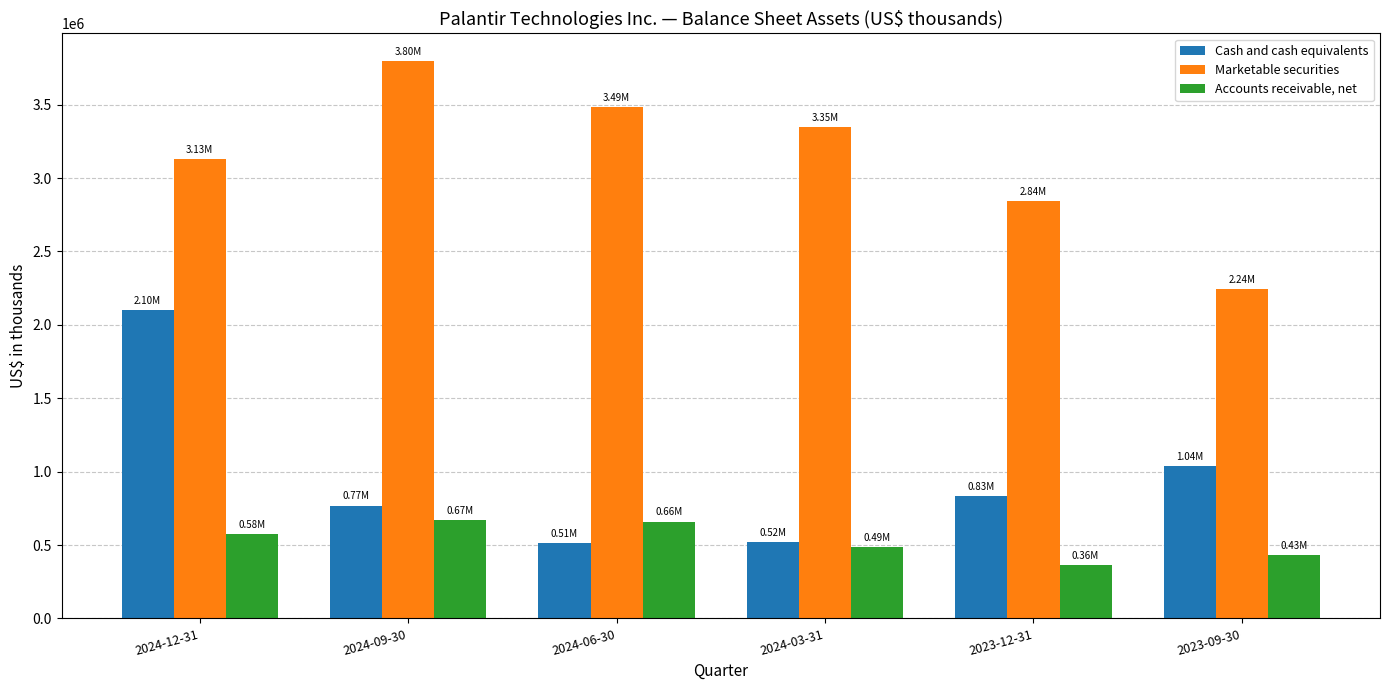

What is the approximate value of Marketable securities at 2024-09-30, to the nearest 50?

3795950